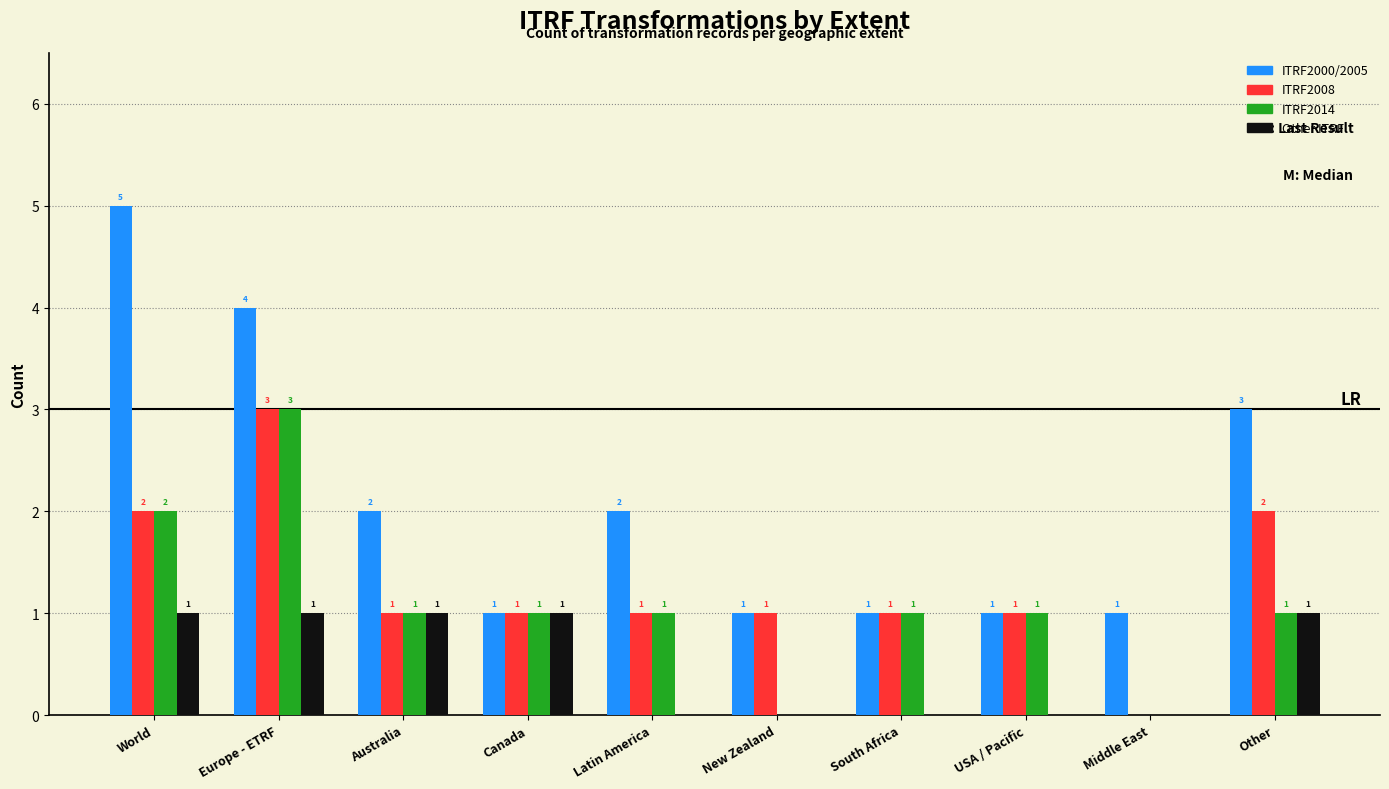

How many distinct data groups are displayed?

4